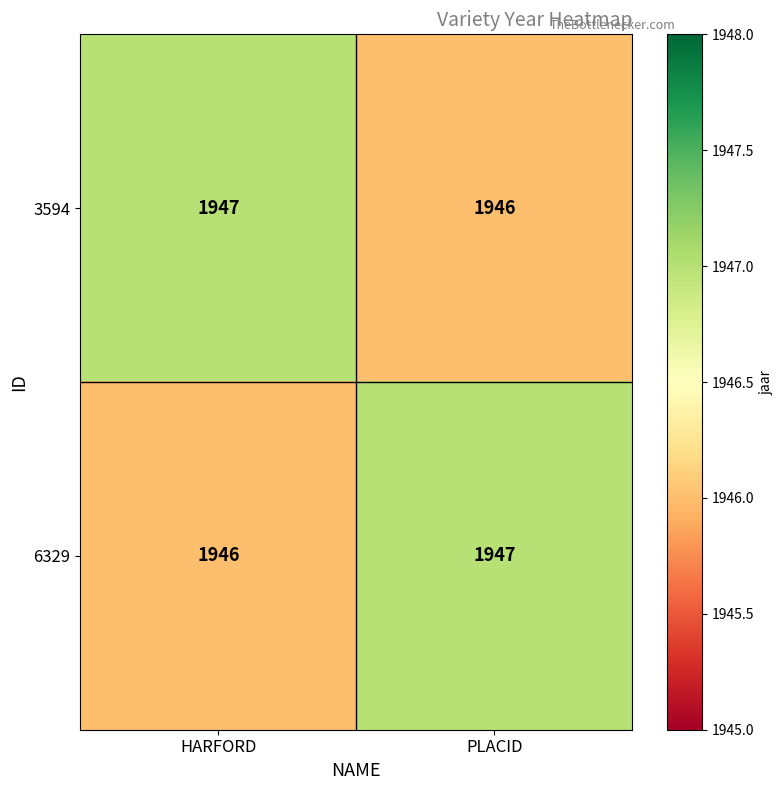

What is the sum of all 6329 values?

3893